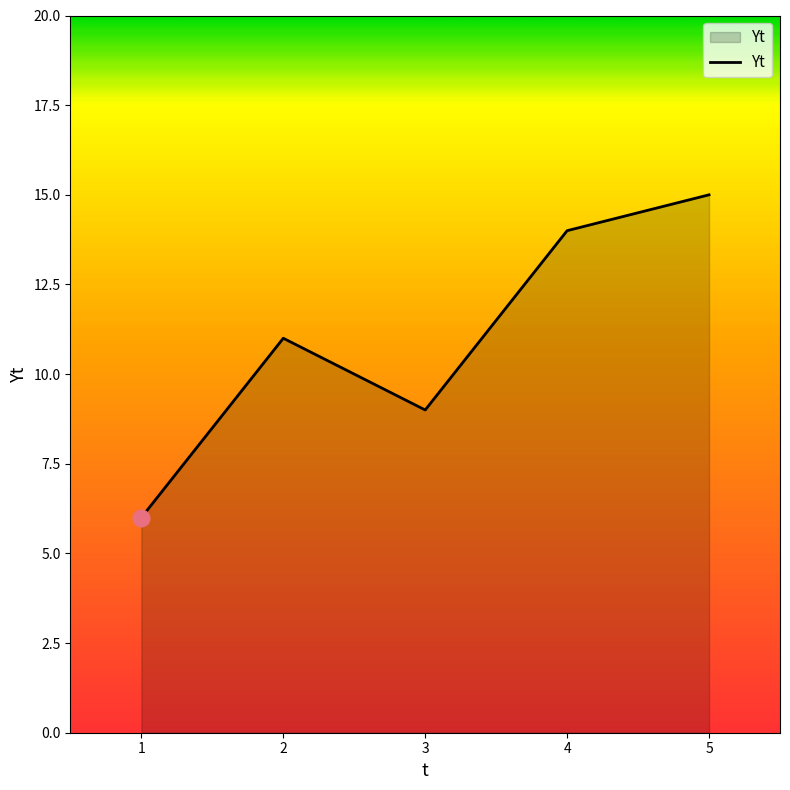

What is the difference between the maximum and minimum values?

9